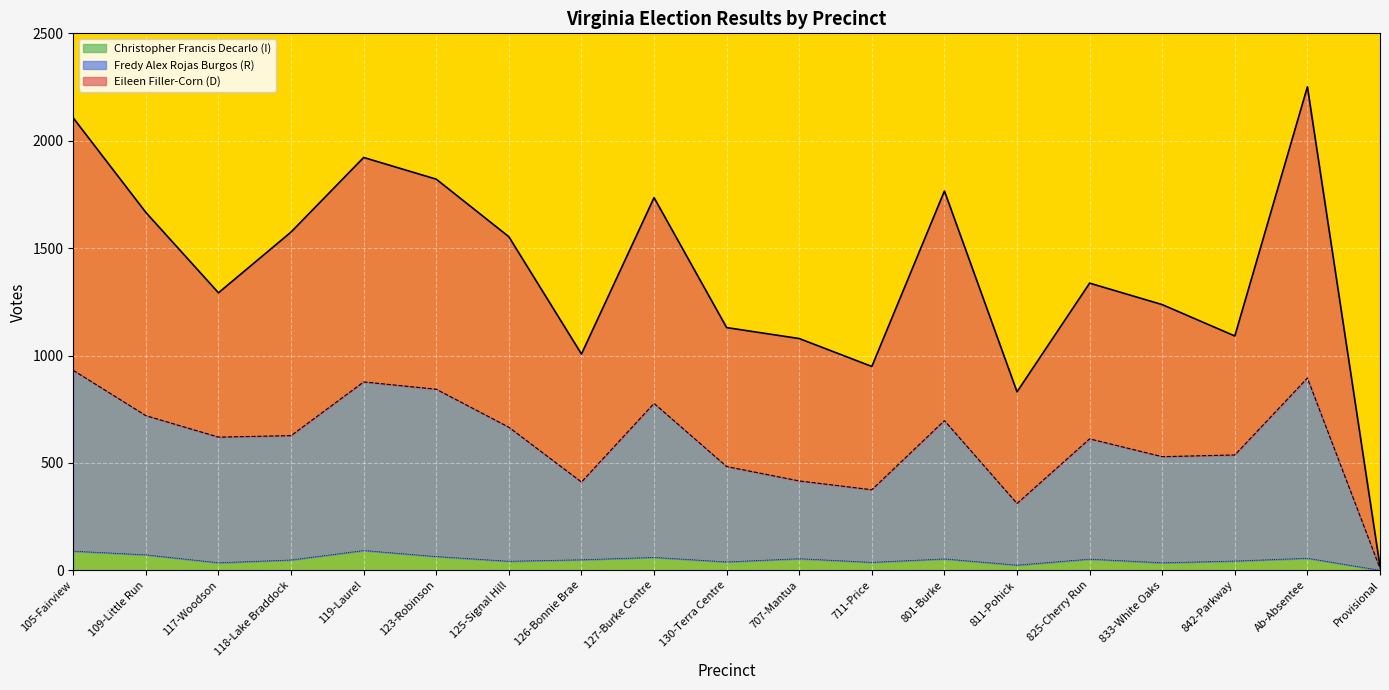

What is the sum of the Fredy Alex Rojas Burgos (R) values at 105-Fairview and 801-Burke?

1628